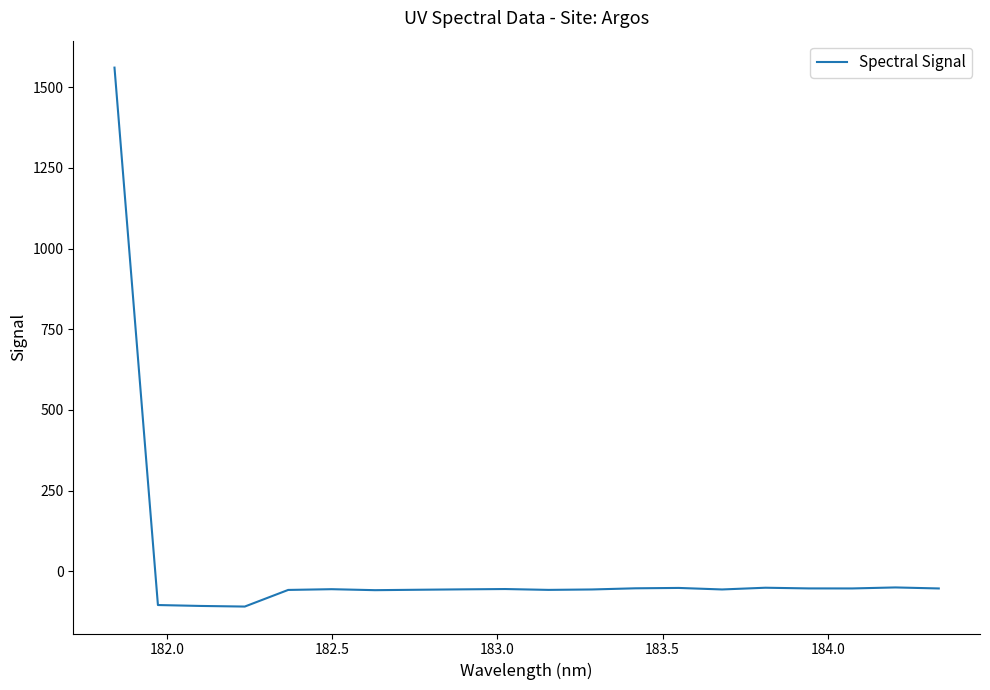

What is the average value?

18.1